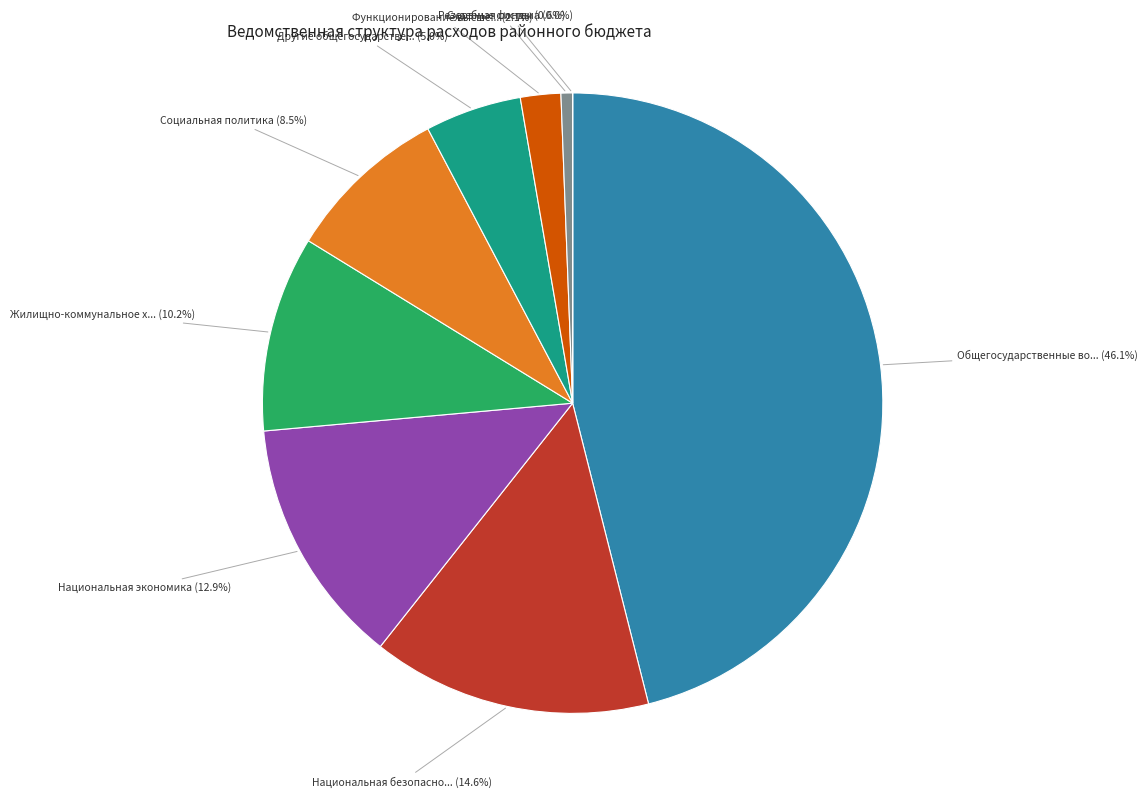

Is there any slice that represents more than half of the pie?

No